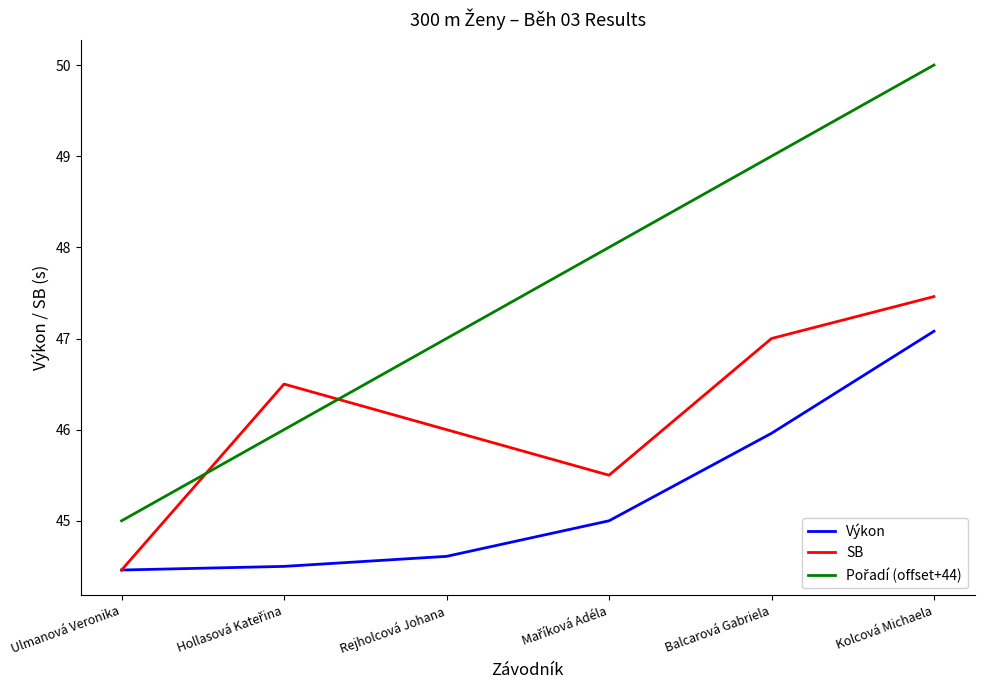

What is the total value across all series at Kolcová Michaela?

144.5